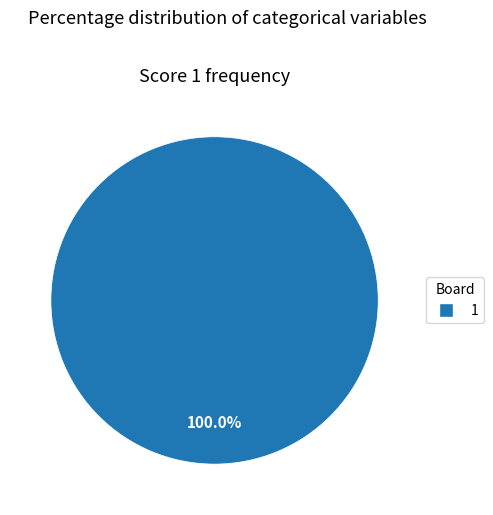

Does any single category account for the majority?

Yes